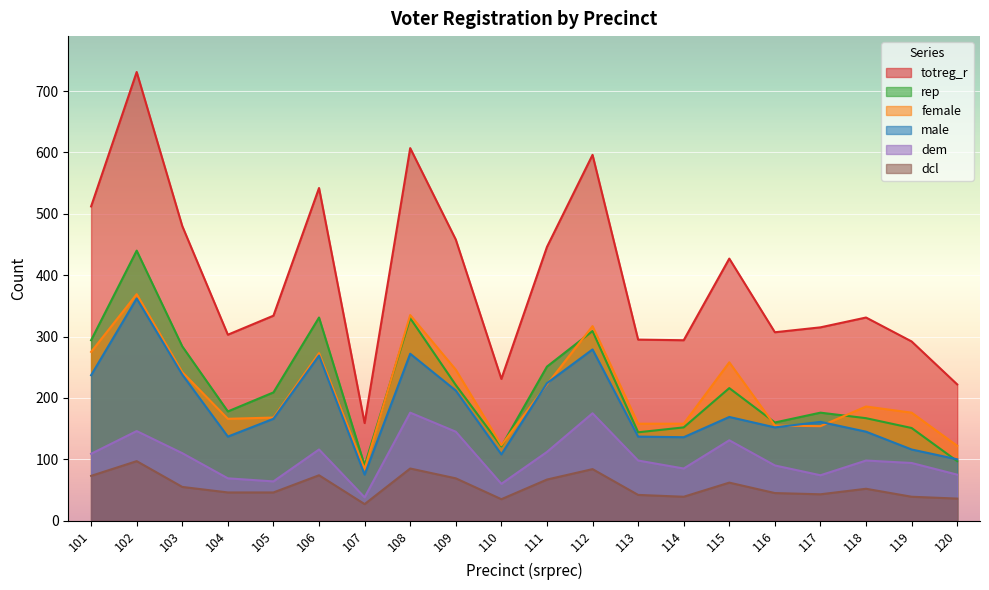

What is the approximate value of female at 104, to the nearest 5?

165